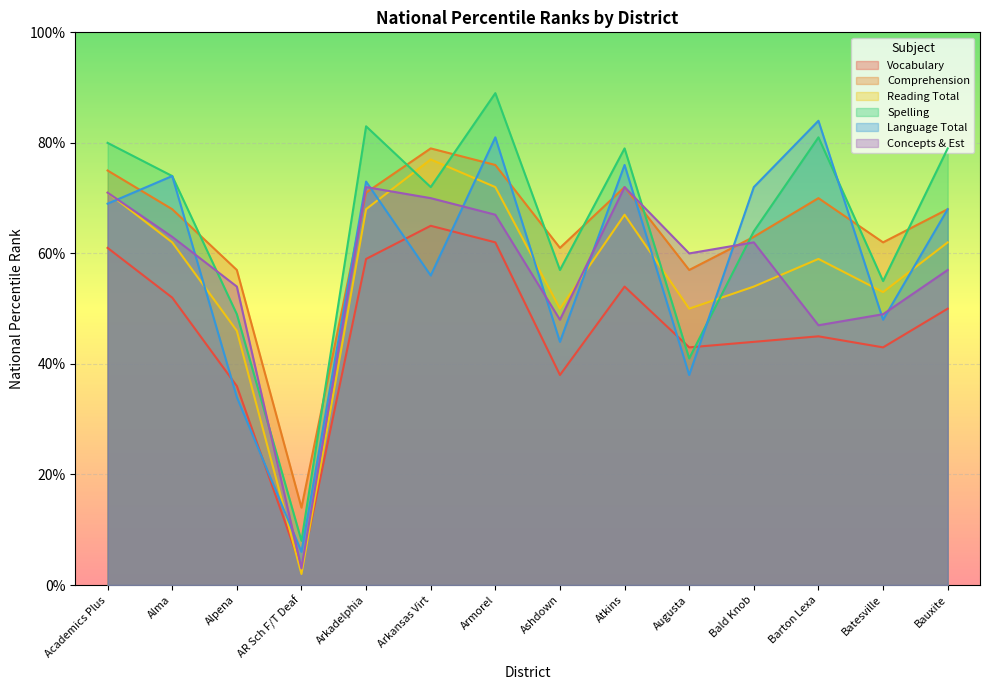

What is the label of the 9th point from the left?

Atkins